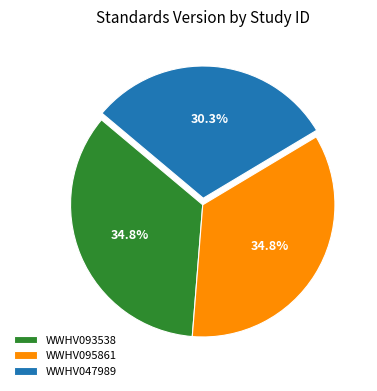

Which has a higher value, WWHV047989 or WWHV093538?

WWHV093538